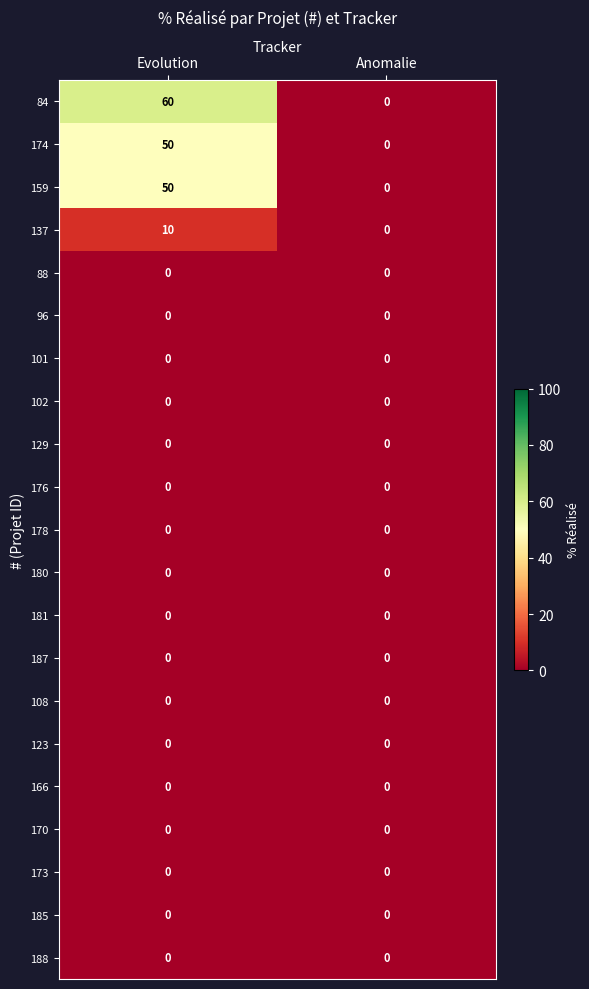

What is the total value across all series at Evolution?

170